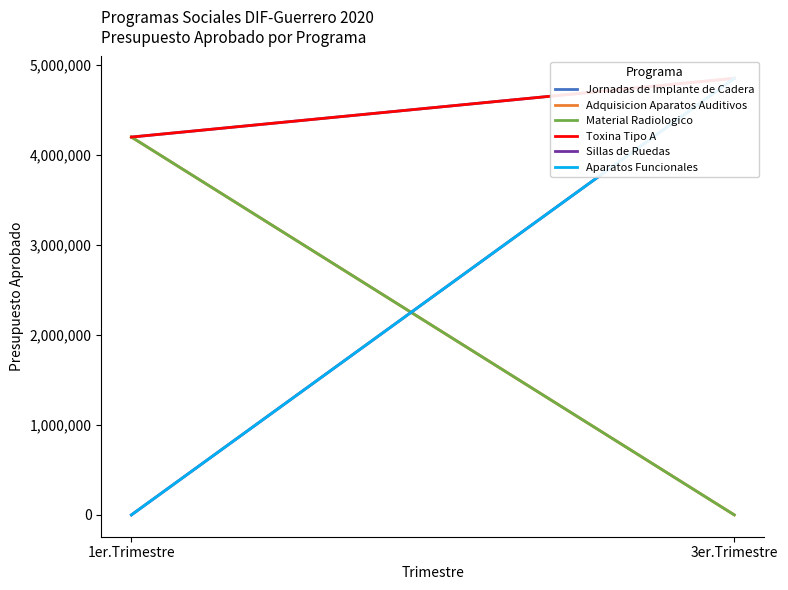

How many data points in Material Radiologico are less than 4201211?

1